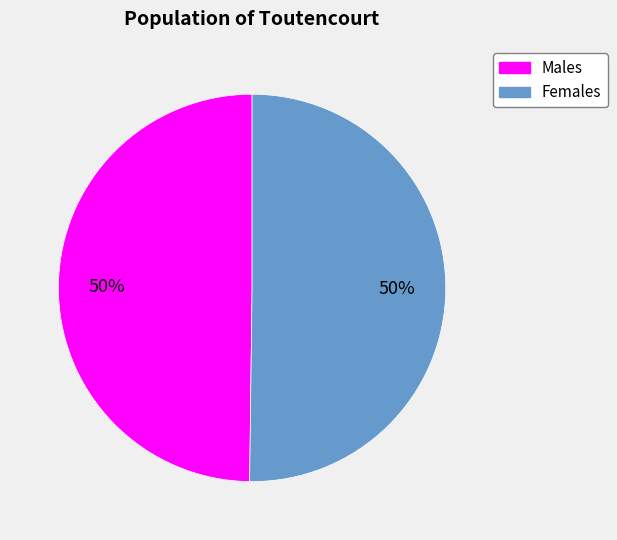

What is the ratio of the value at Females to the value at Males?

1.0